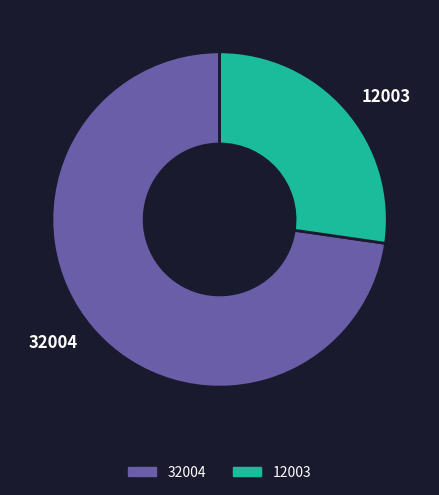

Which has a higher value, 32004 or 12003?

32004